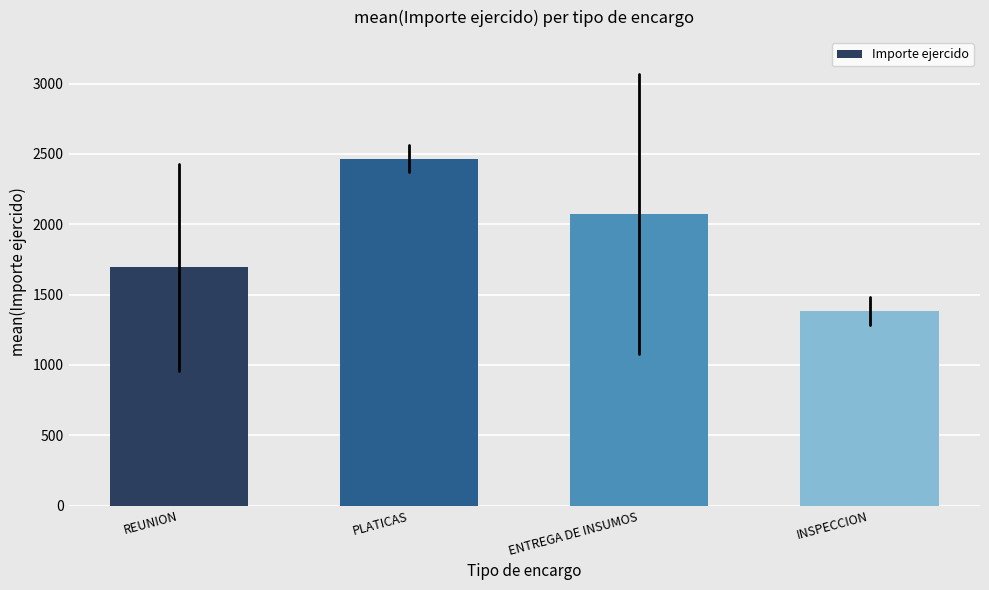

Reading right to left, what are all the values shown in this chart?

1383.3	2075.0	2466.7	1692.9